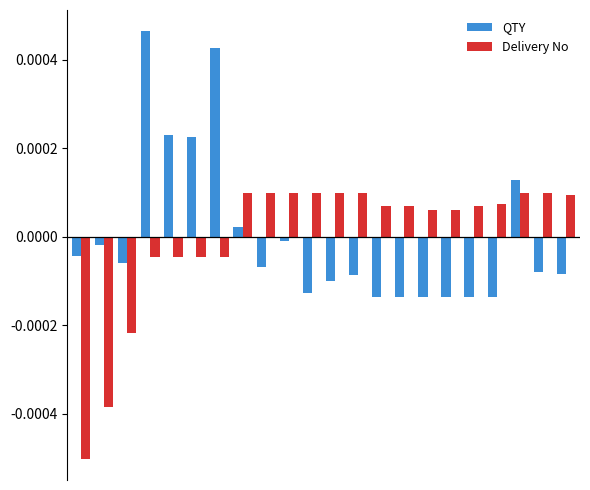

Rank the series by their maximum value, from lowest to highest.

Delivery No, QTY